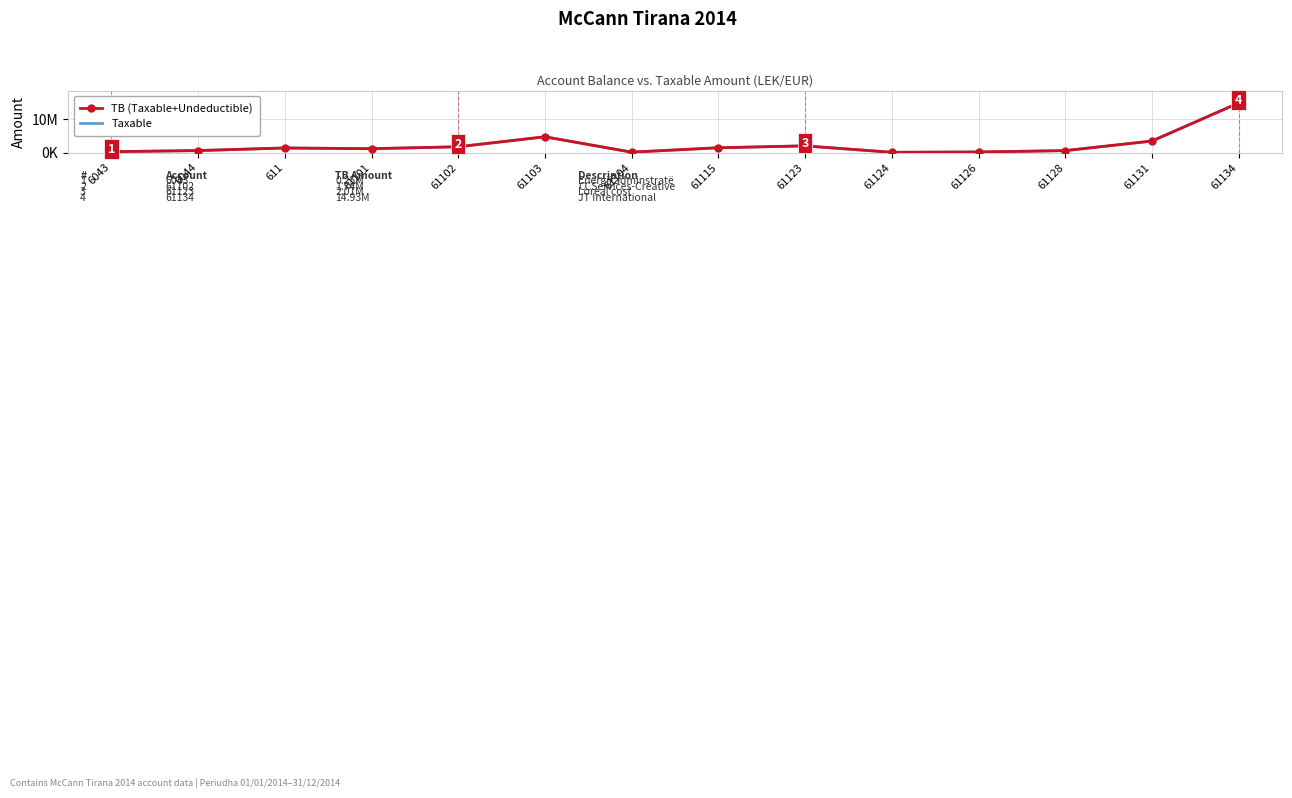

What are all the series names shown in the legend?

TB (Taxable+Undeductible), Taxable